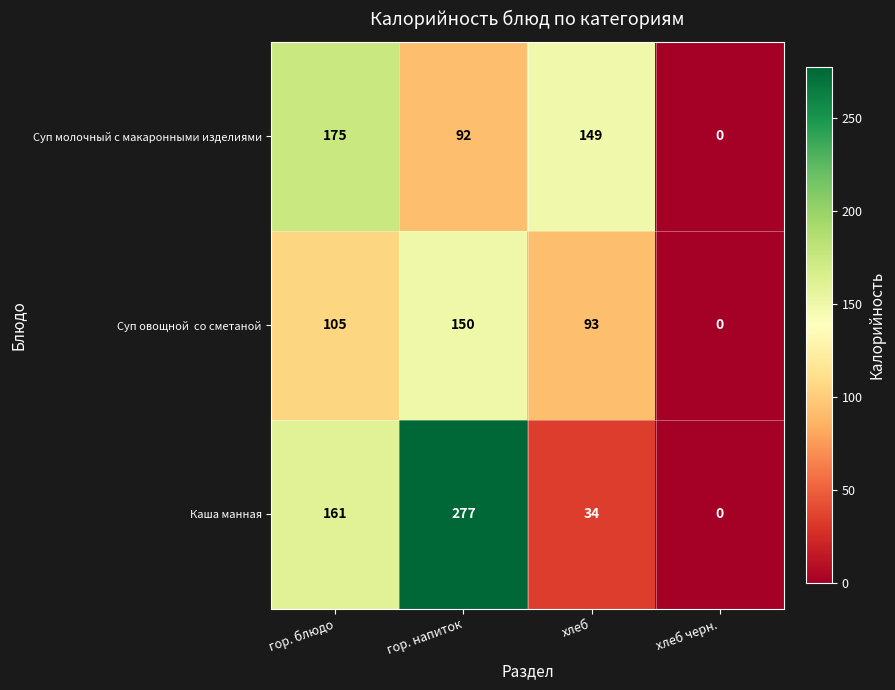

What is the difference between the maximum and minimum values in the Каша манная series?

277